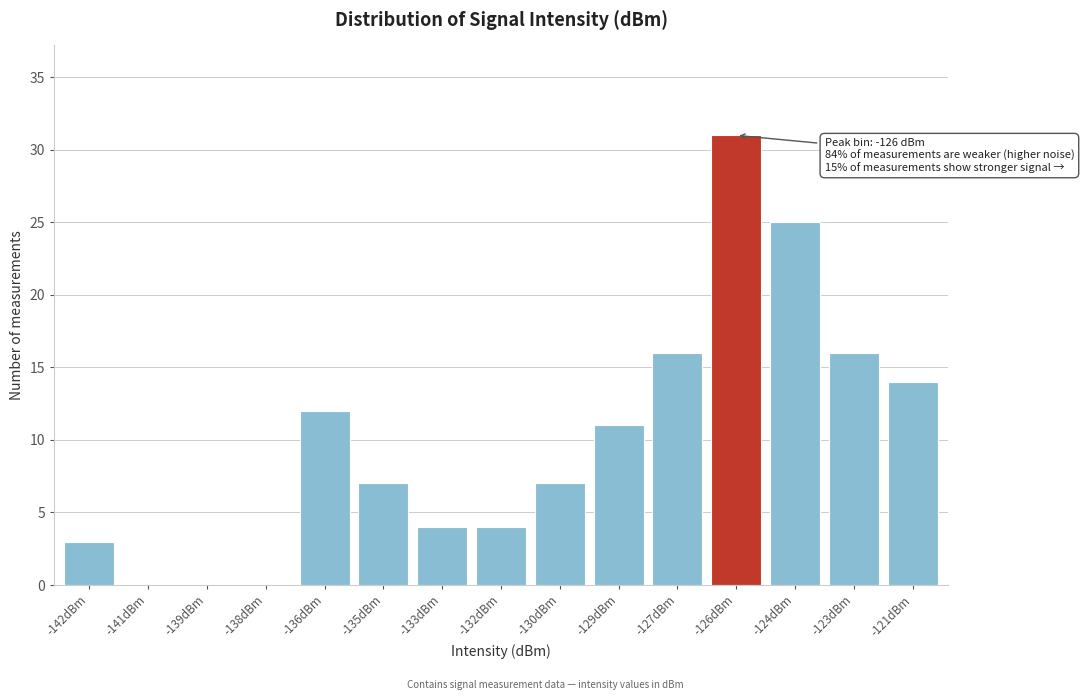

Reading left to right, what are all the values shown in this chart?

-142dBm=3	-141dBm=0	-139dBm=0	-138dBm=0	-136dBm=12	-135dBm=7	-133dBm=4	-132dBm=4	-130dBm=7	-129dBm=11	-127dBm=16	-126dBm=31	-124dBm=25	-123dBm=16	-121dBm=14